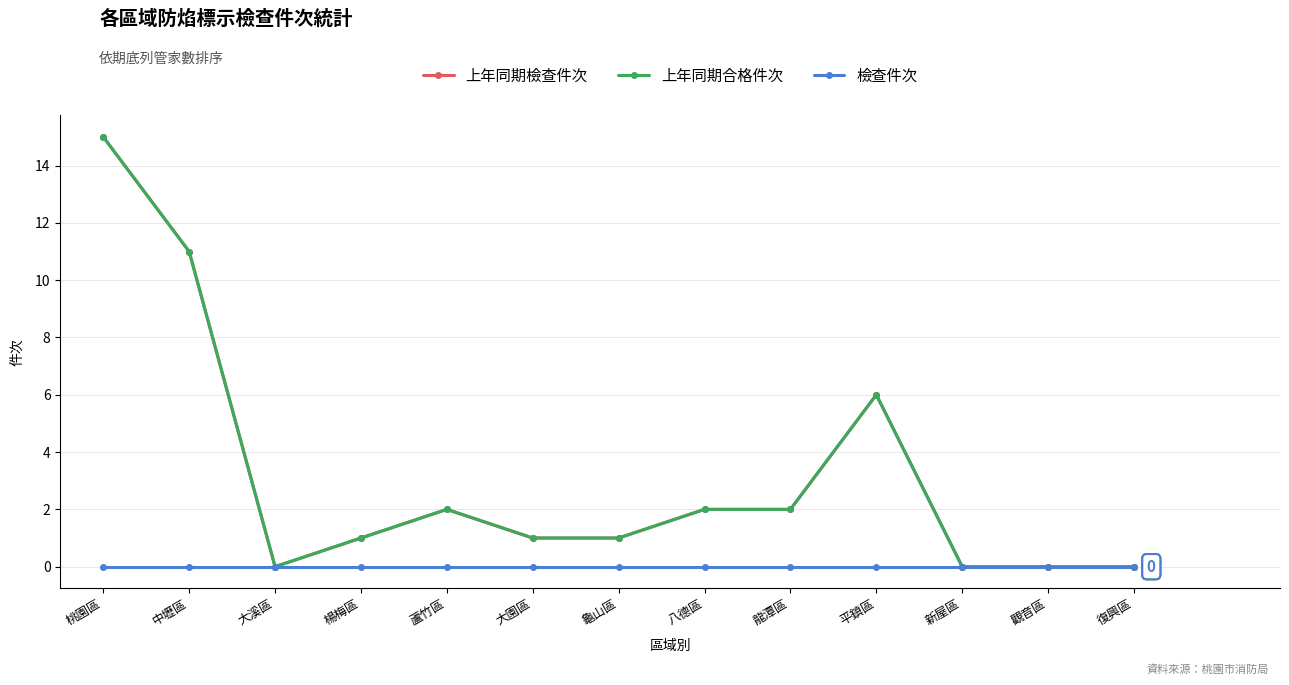

The 上年同期檢查件次 series shows 2 at 八德區. True or false?

True